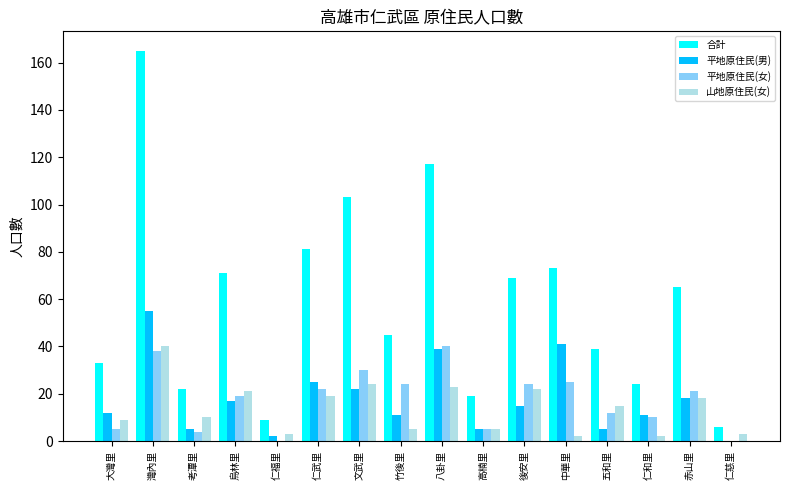

Where does the 山地原住民(女) series first go above 15?

灣內里